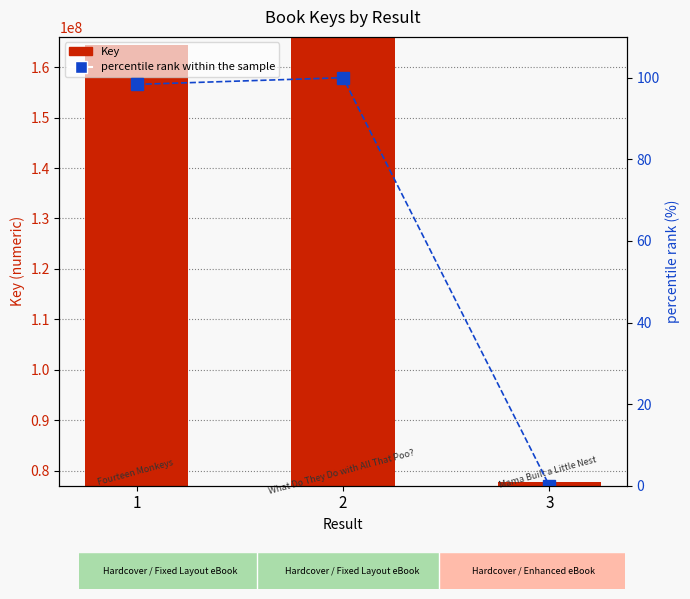

How many series are shown in this chart?

2